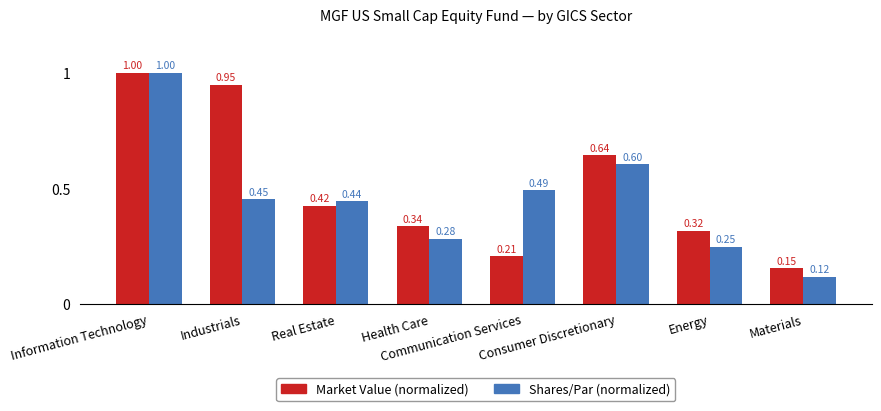

How many data points does each series have?

8